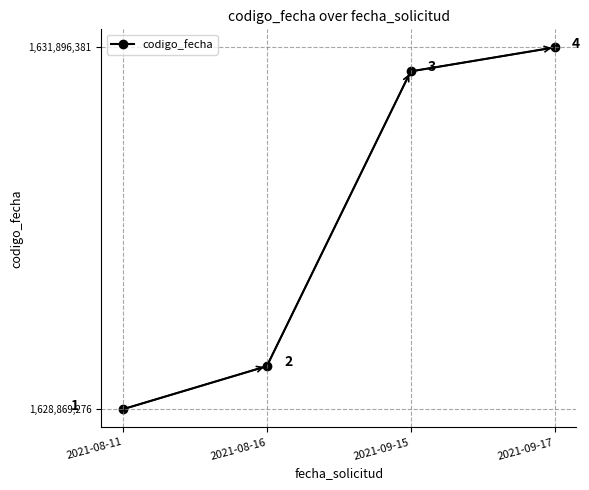

How many series are shown in this chart?

1